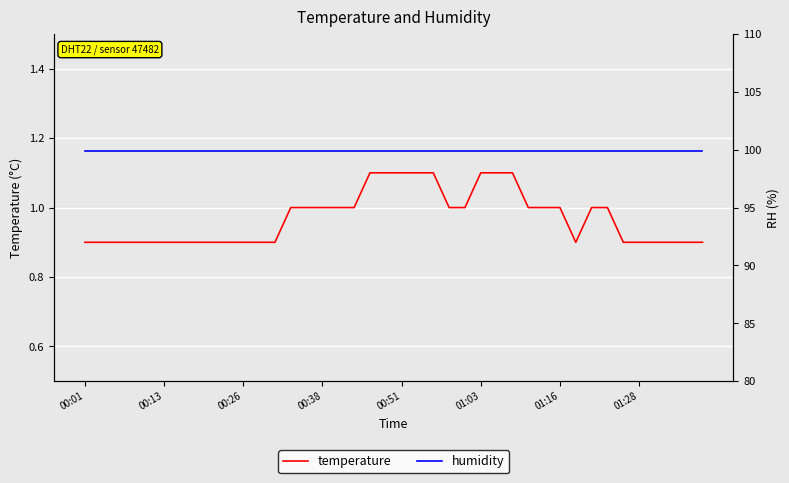

The value of temperature at 00:13 is 0.9. True or false?

True